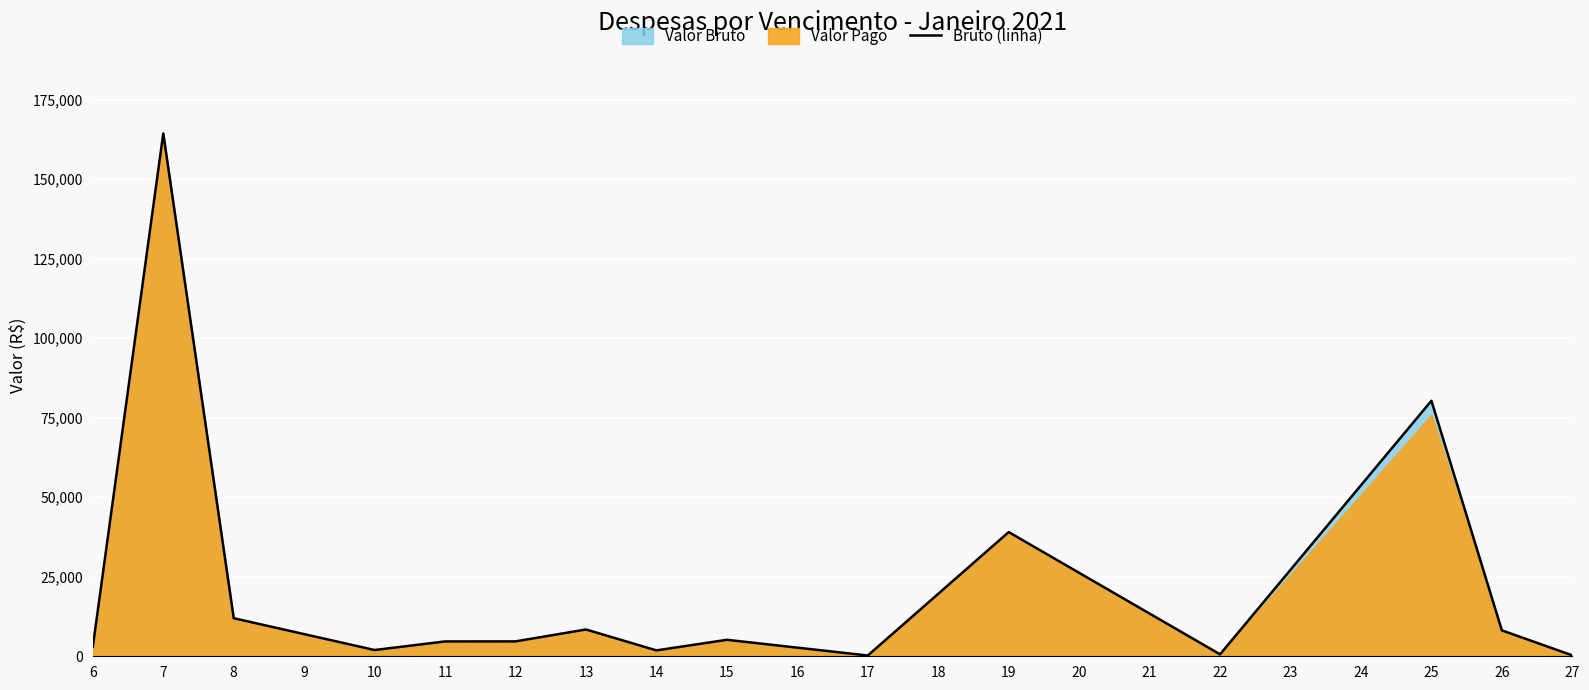

What is the highest value of the Bruto (linha) series?

164423.6